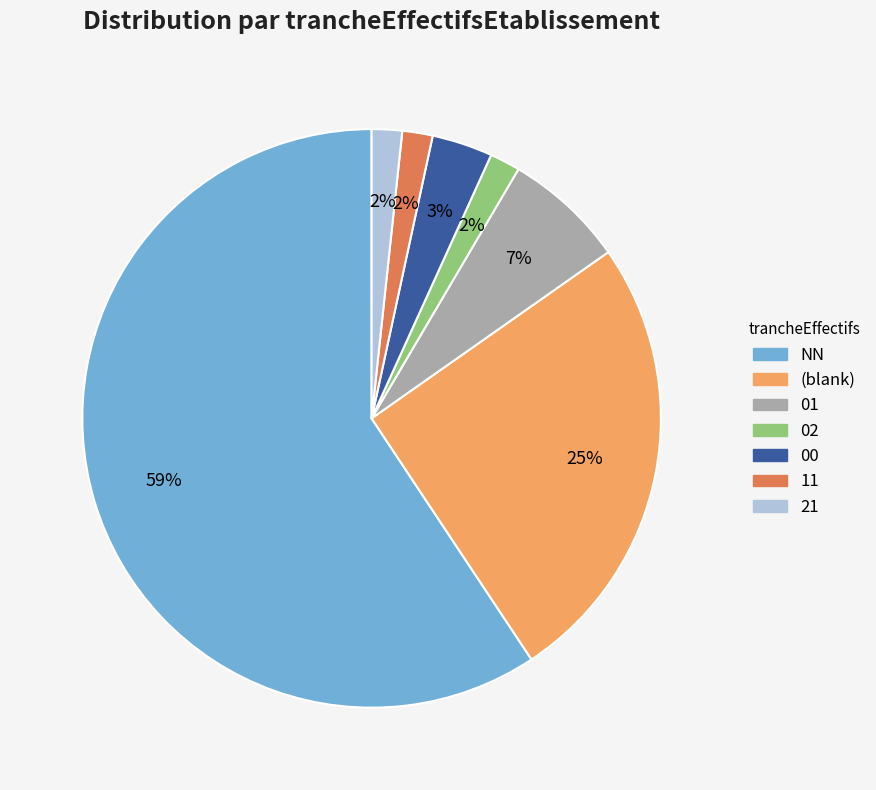

Is there any slice that represents more than half of the pie?

Yes